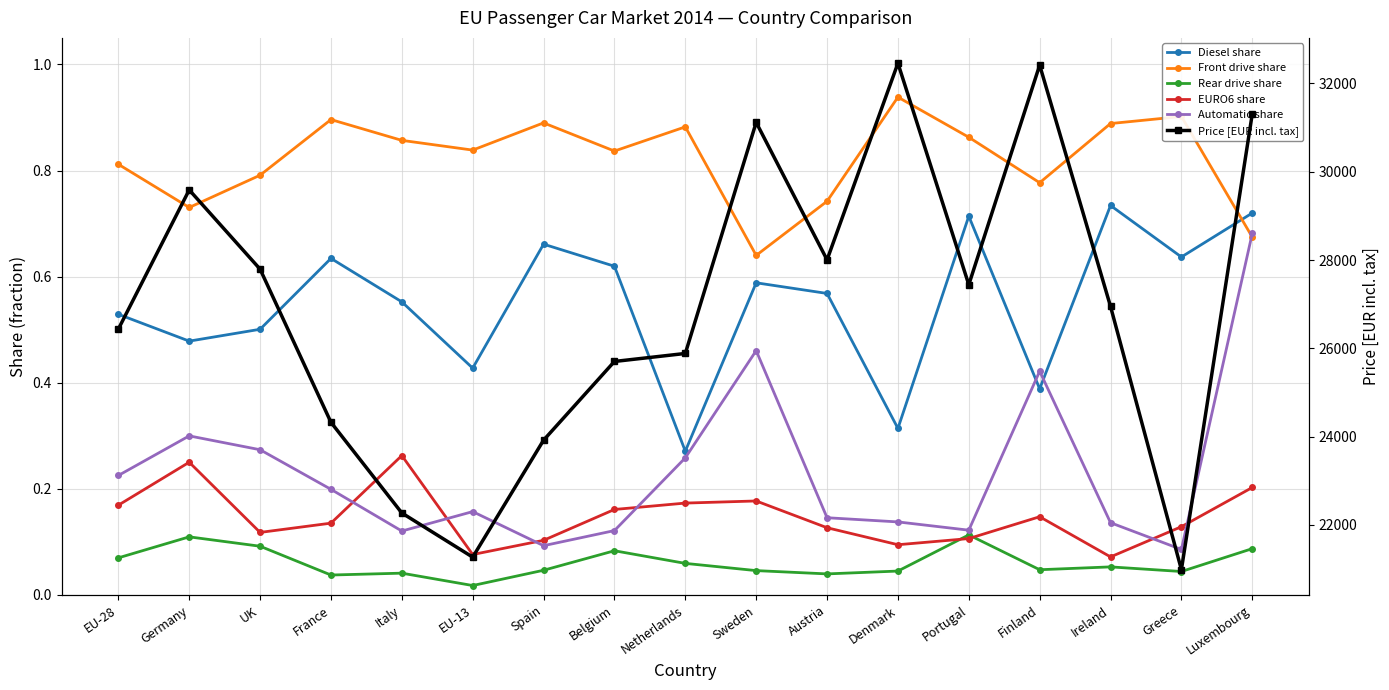

What is the difference between the Automatic share values at Spain and Germany?

0.2